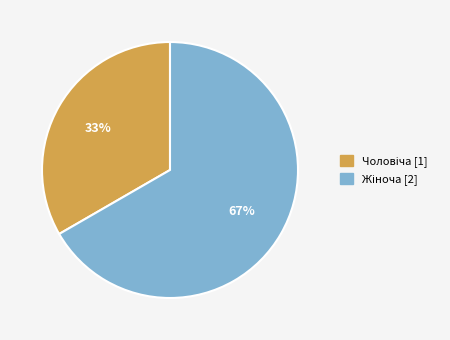

Is there a majority slice in this chart?

Yes